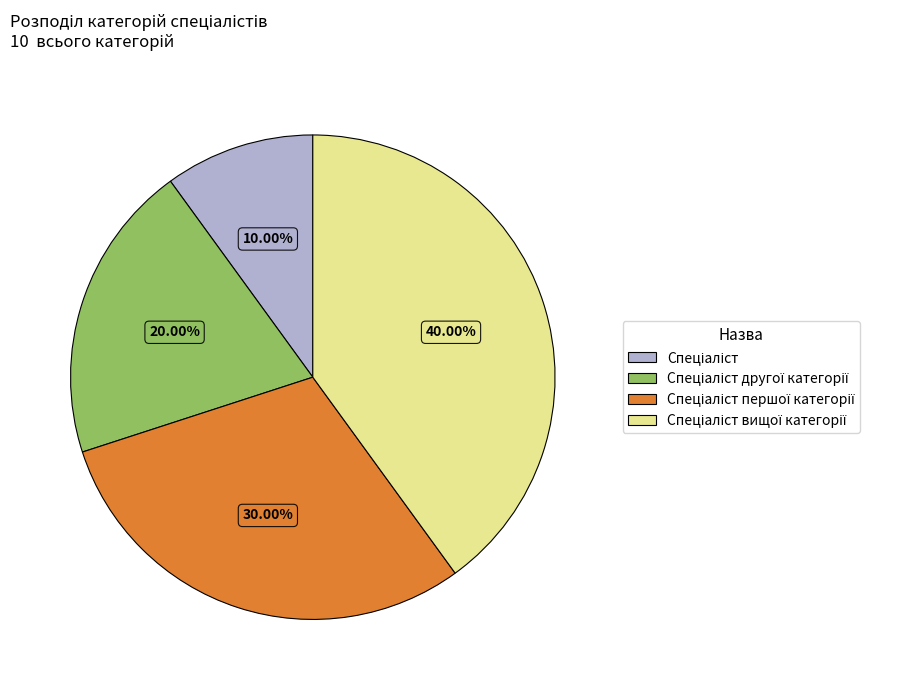

Does any single category account for the majority?

No